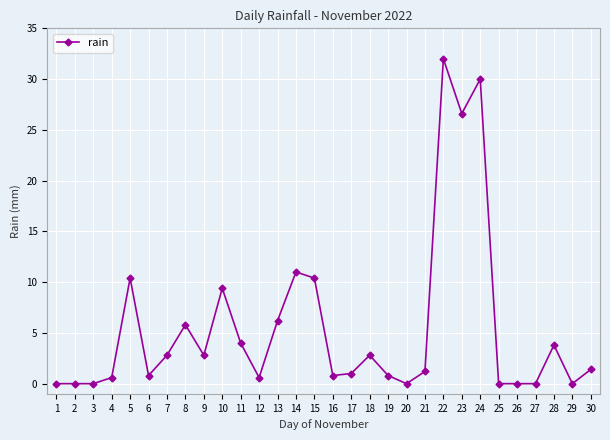

Does the chart have visible grid lines?

Yes